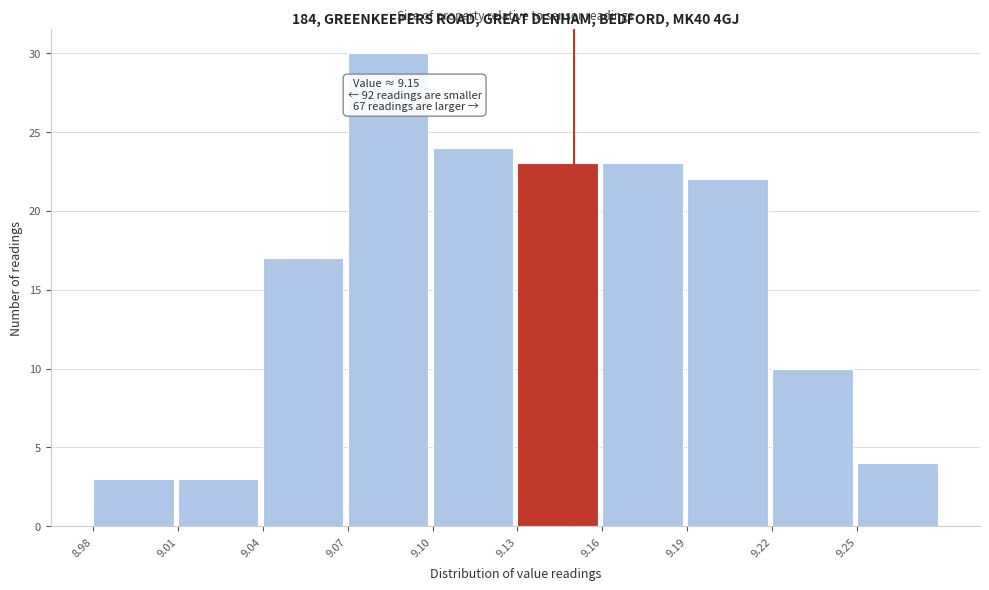

Over which range of the x-axis is the bar tallest?

9.07 to 9.10